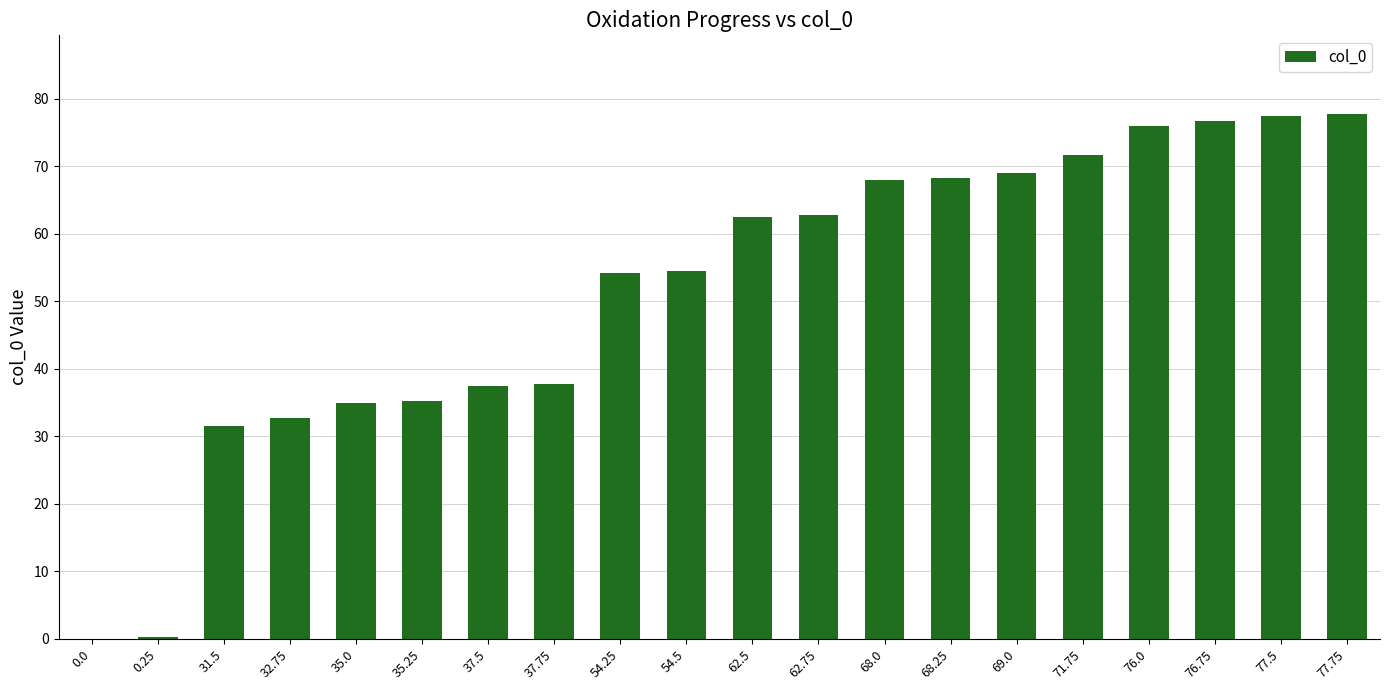

How many distinct data groups are displayed?

1